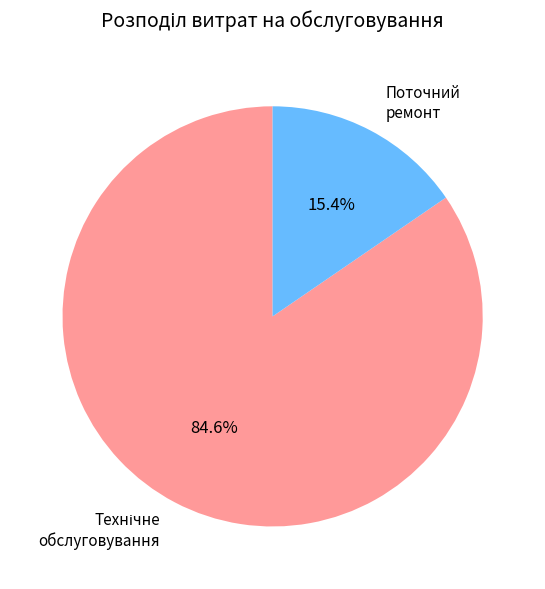

What is the smallest slice in the pie chart?

Поточний ремонт